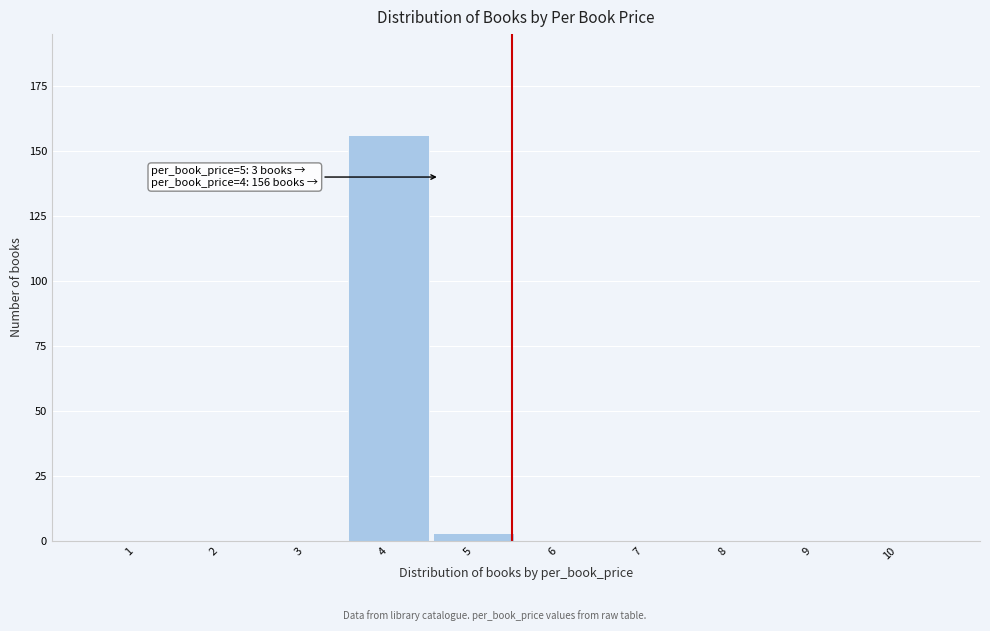

Reading left to right, extract all data points from this chart.

1=0	2=0	3=0	4=156	5=3	6=0	7=0	8=0	9=0	10=0